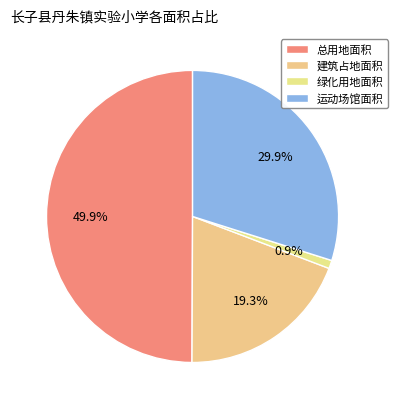

Is there a majority slice in this chart?

No